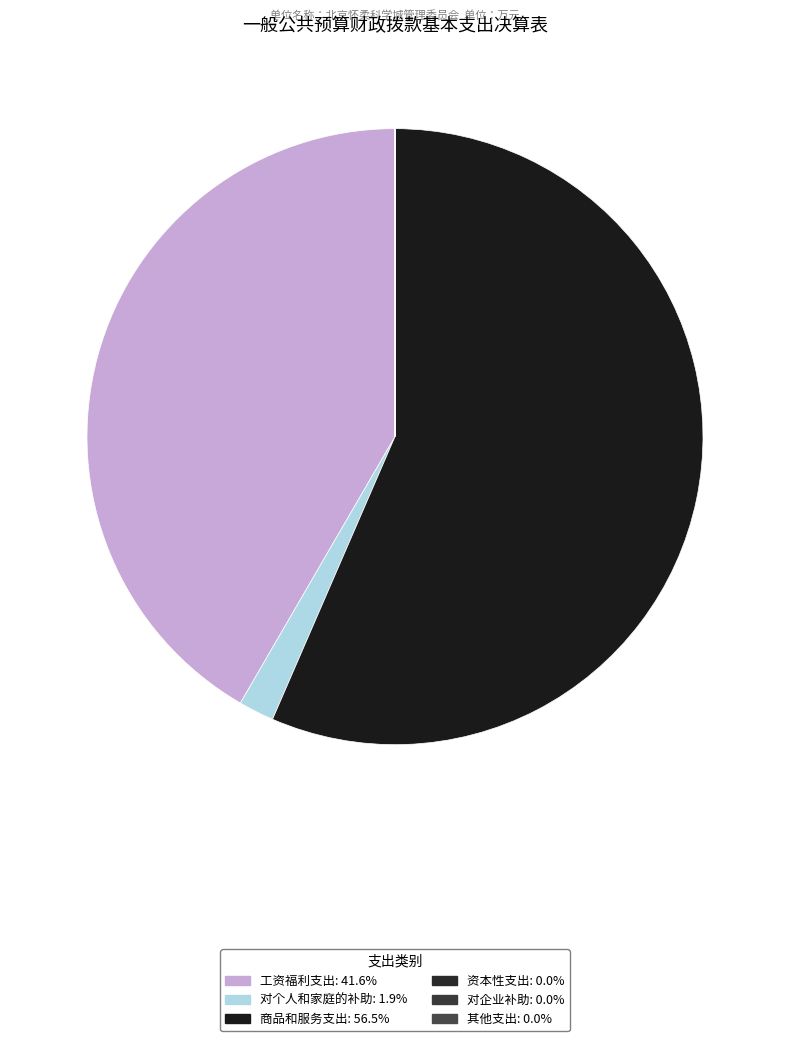

Rank the categories by value from highest to lowest.

商品和服务支出, 工资福利支出, 对个人和家庭的补助, 资本性支出, 对企业补助, 其他支出